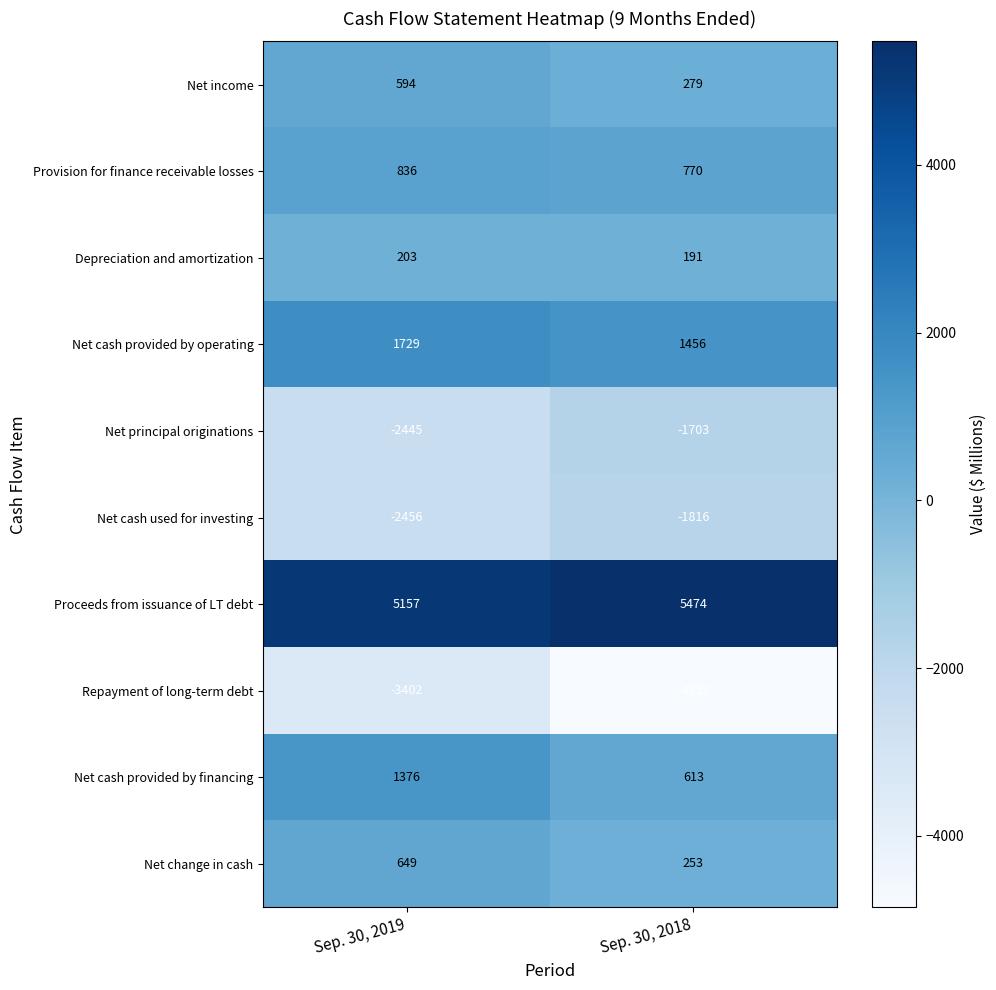

The value of Net income at Sep. 30, 2018 is 279. True or false?

True